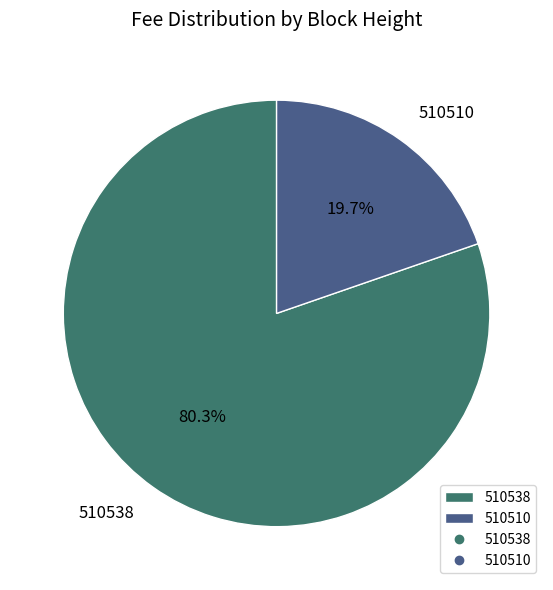

Does 510510 represent more than half of the total?

No